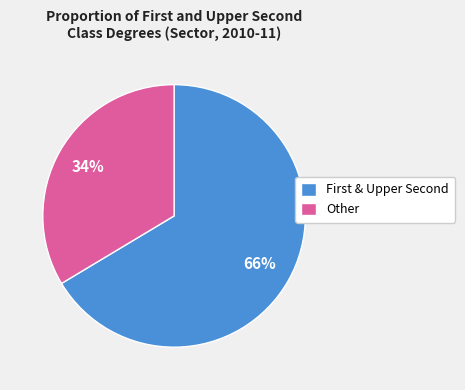

The Other slice represents 19% of the pie. True or false?

False